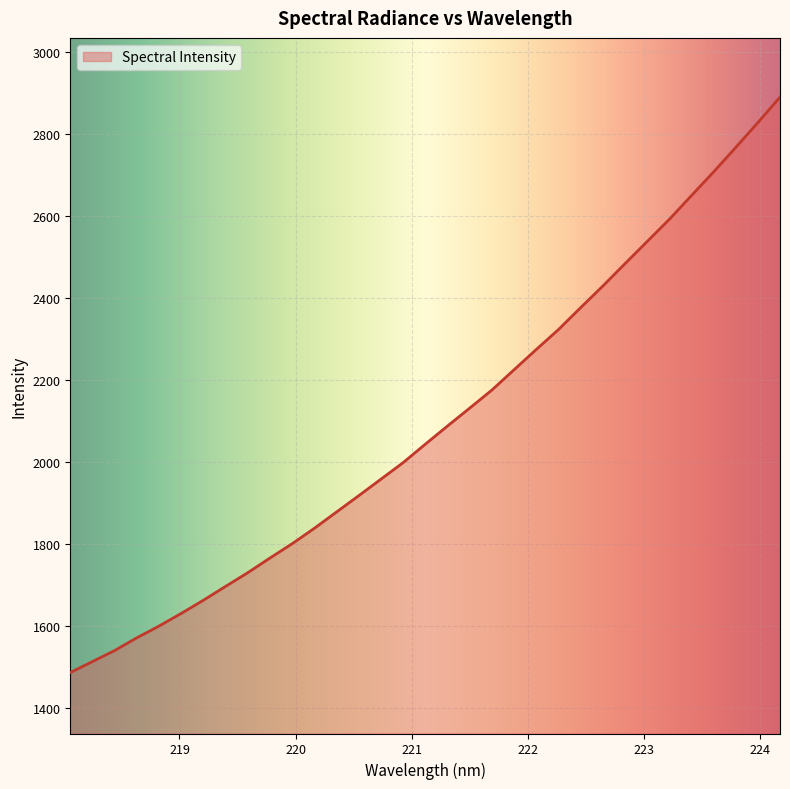

What is the smallest value displayed?

1486.9